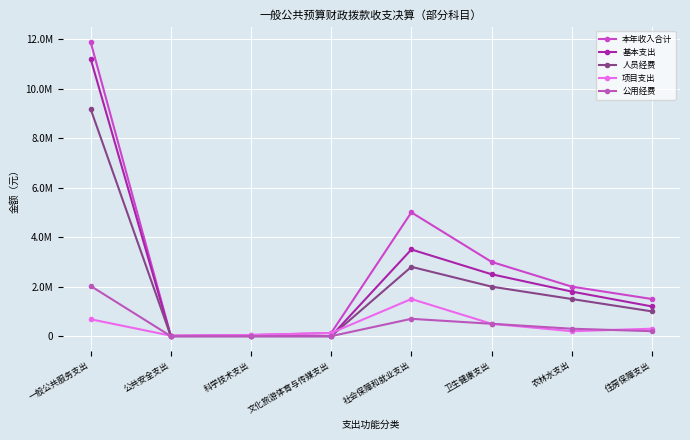

Does the chart have visible grid lines?

Yes